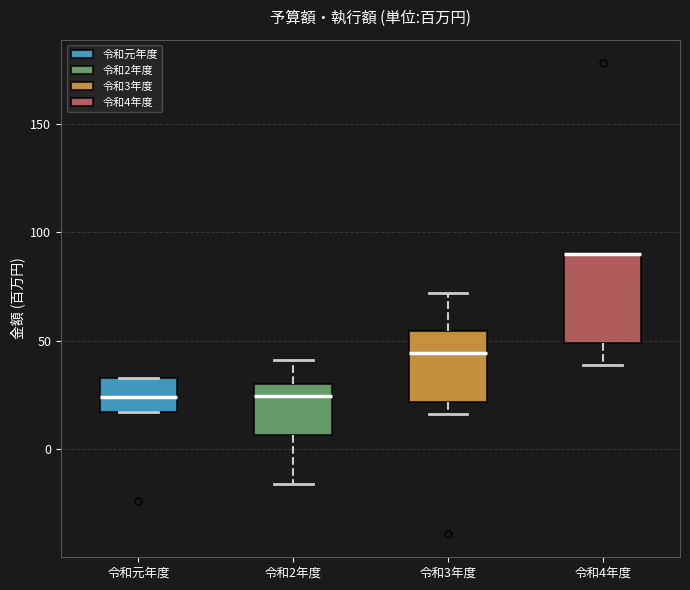

Reading left to right, read every box against the y-axis: the position of its median line, the range the box covers, and the ends of its whiskers. The values are not printed on the chart, so give them approximately, as read against the axis.

令和元年度: median 25, box 15 to 35, whiskers 15 to 35
令和2年度: median 25, box 5 to 30, whiskers -15 to 40
令和3年度: median 45, box 20 to 55, whiskers 15 to 70
令和4年度: median 90 (drawn on the box's upper edge), box 50 to 90, whiskers 40 to 90